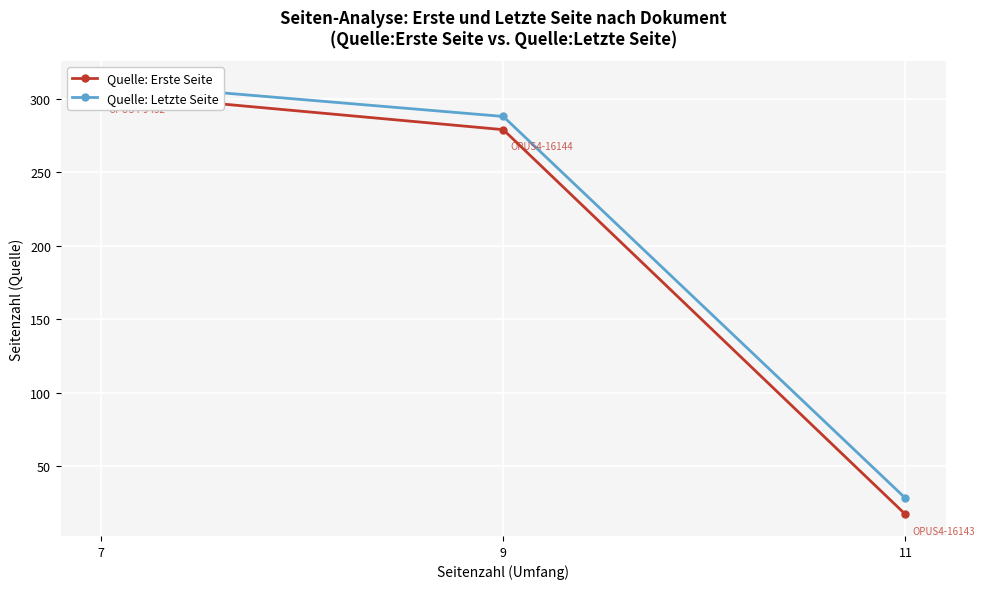

How many categories are shown in the chart?

3